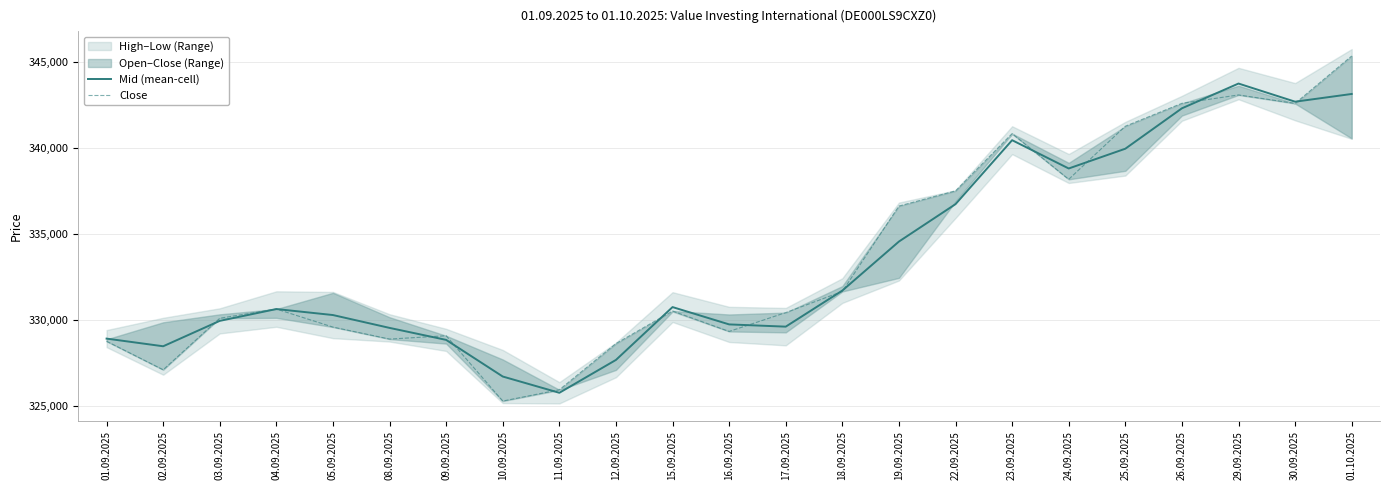

How many interior local peaks does the Close series have?

5